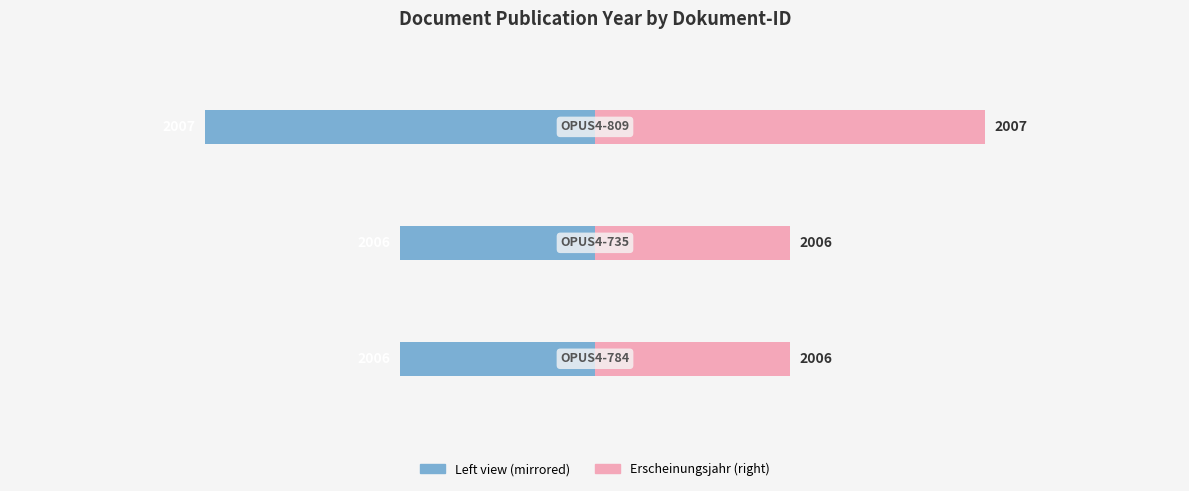

At how many categories does at least one series exceed 0?

3